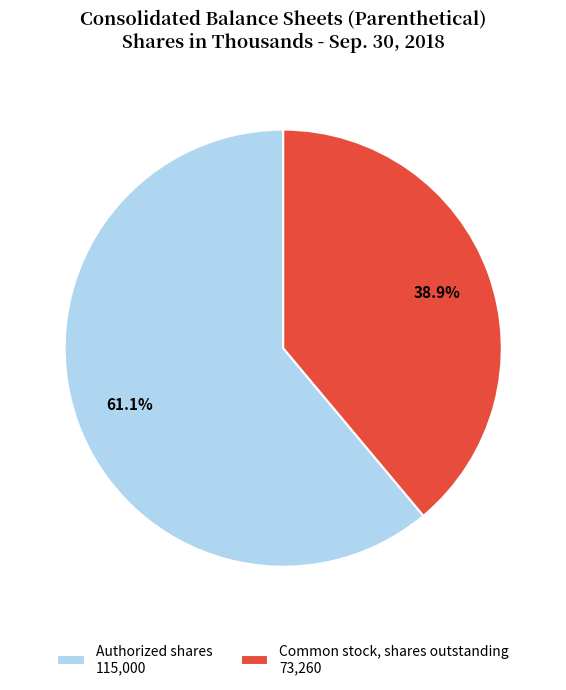

Rank the categories by value from highest to lowest.

Authorized shares, Common stock, shares outstanding